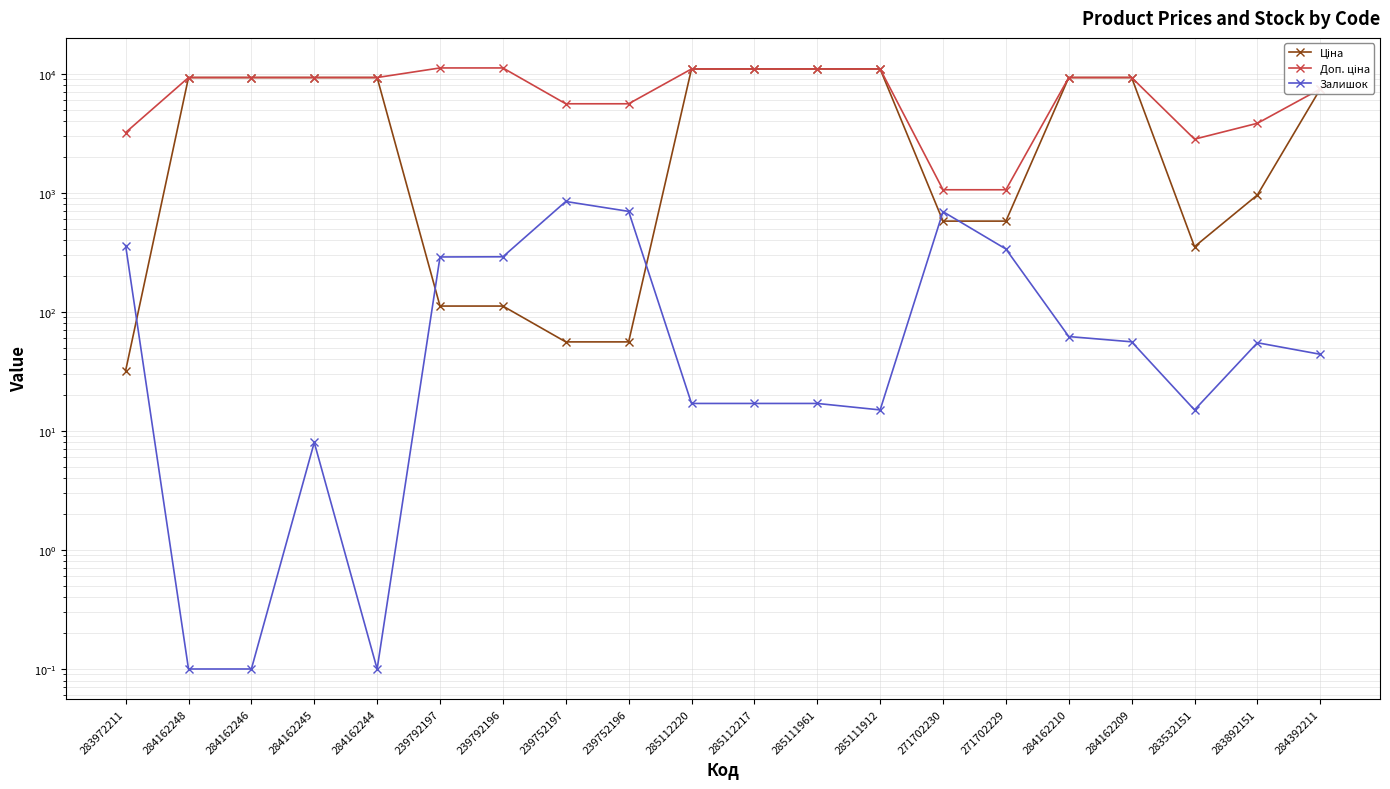

Is it true that Доп. ціна equals 14669.8 at 284162210?

False